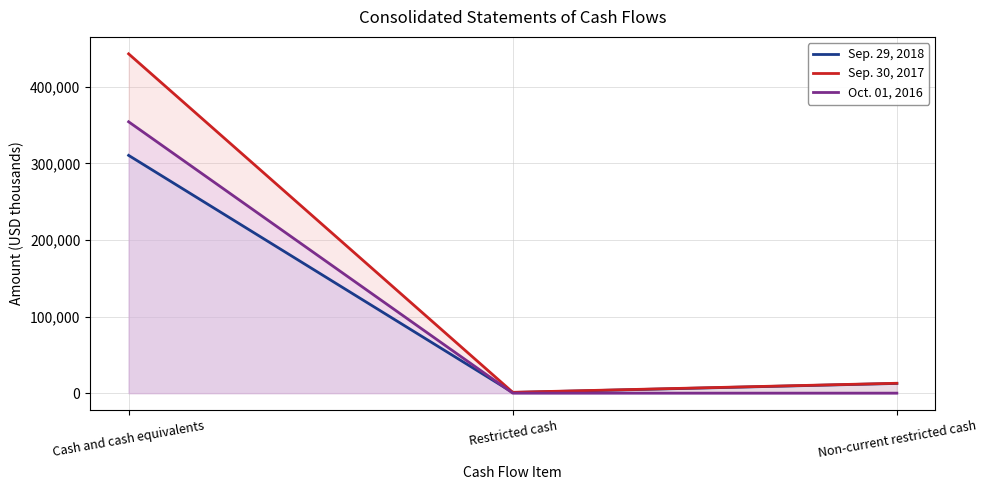

Is the value of Sep. 29, 2018 at Non-current restricted cash greater than the value of Oct. 01, 2016 at Restricted cash?

Yes